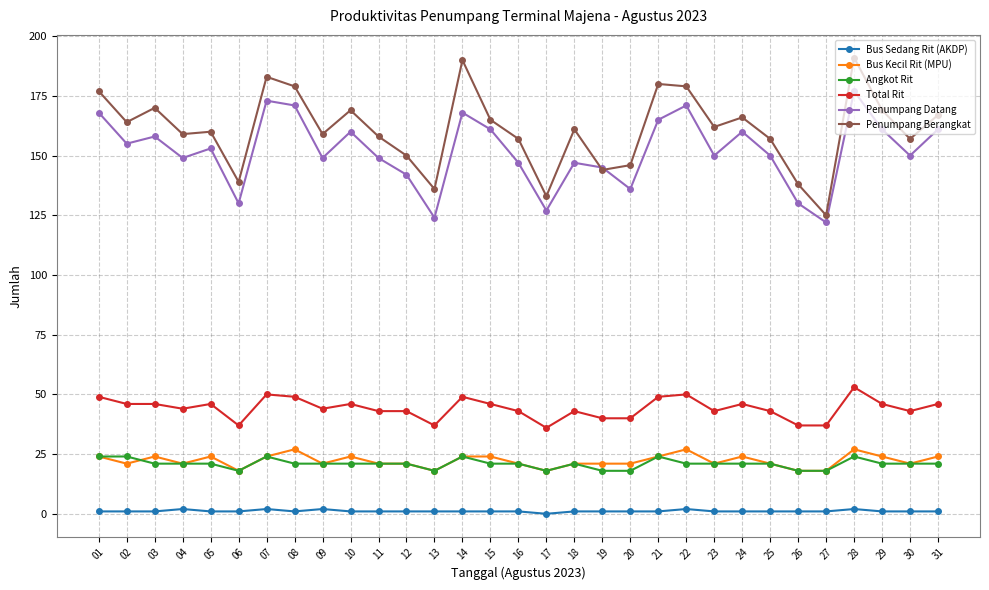

Which series has the widest spread of values?

Penumpang Berangkat